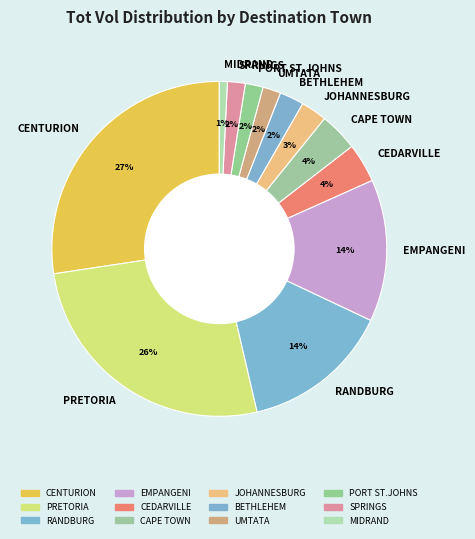

What is the smallest slice in the pie chart?

MIDRAND